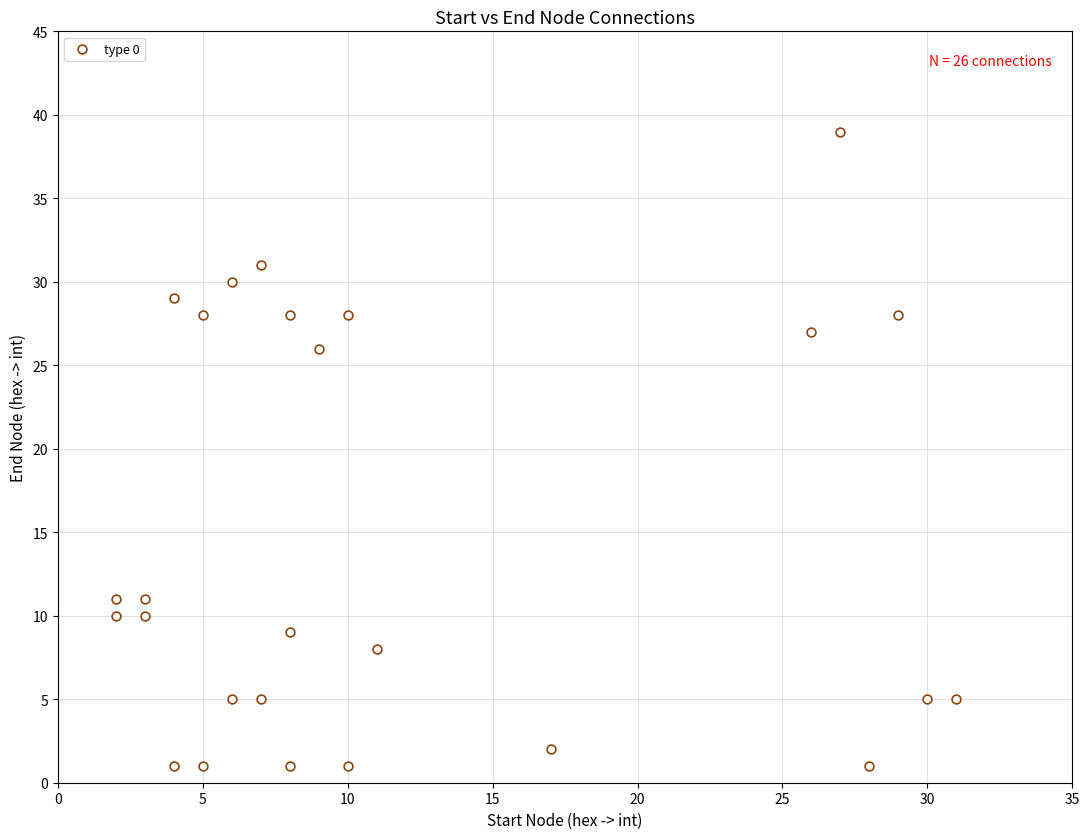

What Y value in the scatter plot is closest to 20?

26